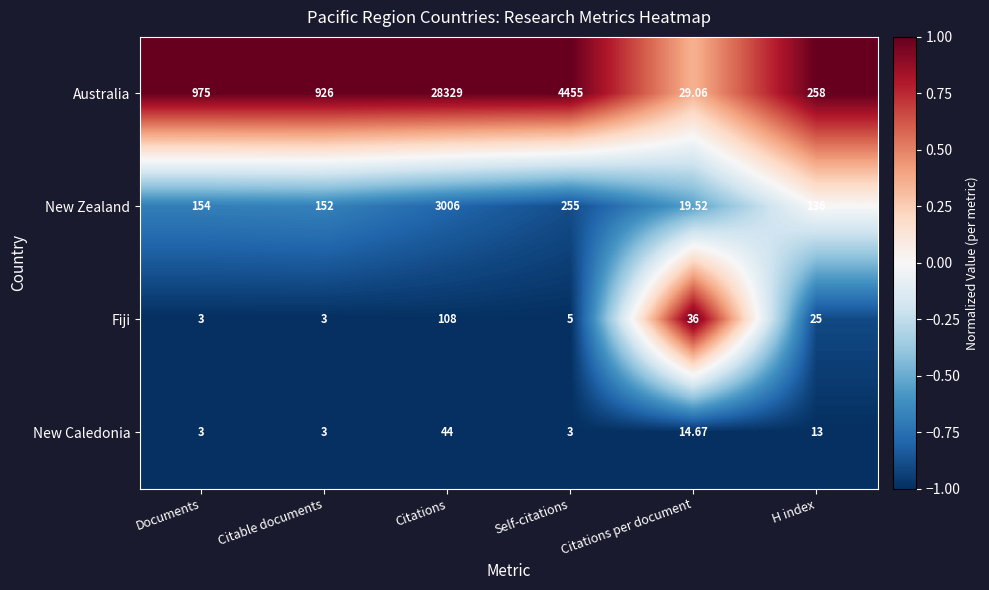

Where does the New Caledonia series first go above 13?

Citations